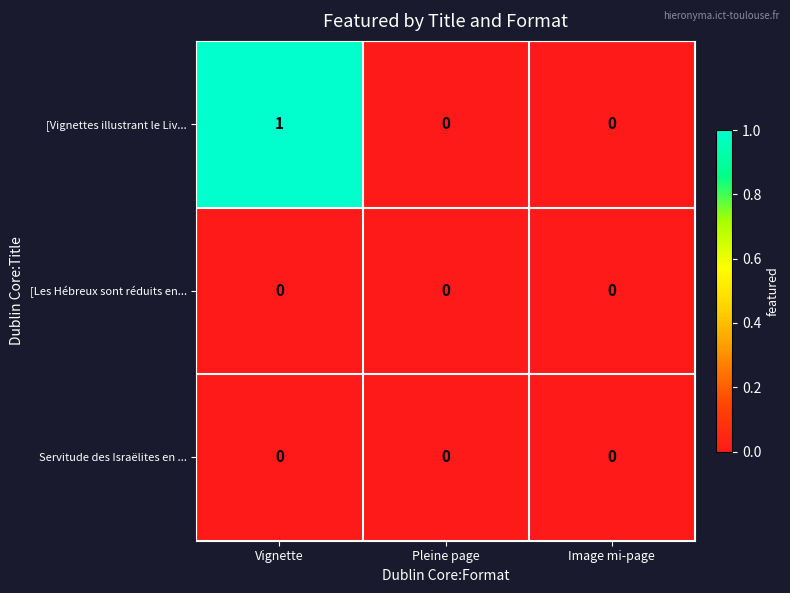

Reading left to right, what are all the values shown in this chart?

[Vignettes illustrant le Liv...: 1	0	0
[Les Hébreux sont réduits en...: 0	0	0
Servitude des Israëlites en ...: 0	0	0